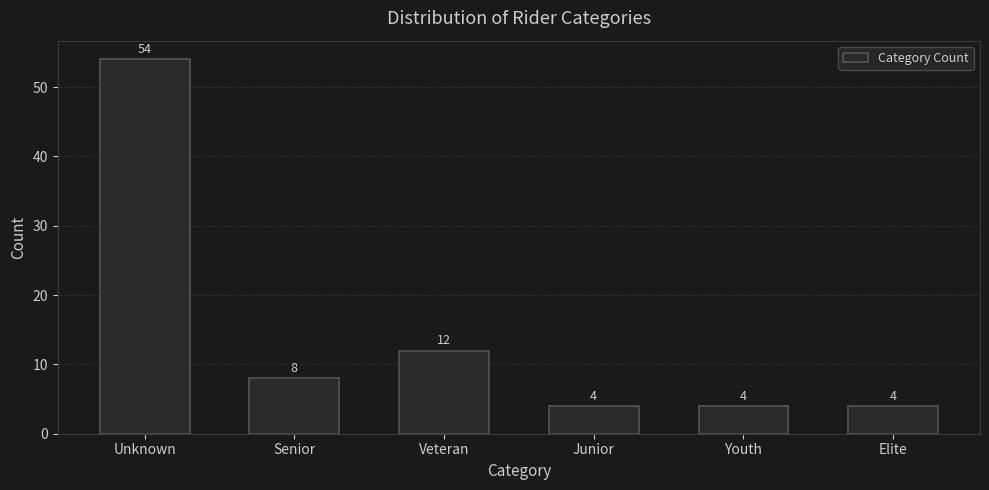

Reading left to right, transcribe all the data shown in this chart.

54	8	12	4	4	4